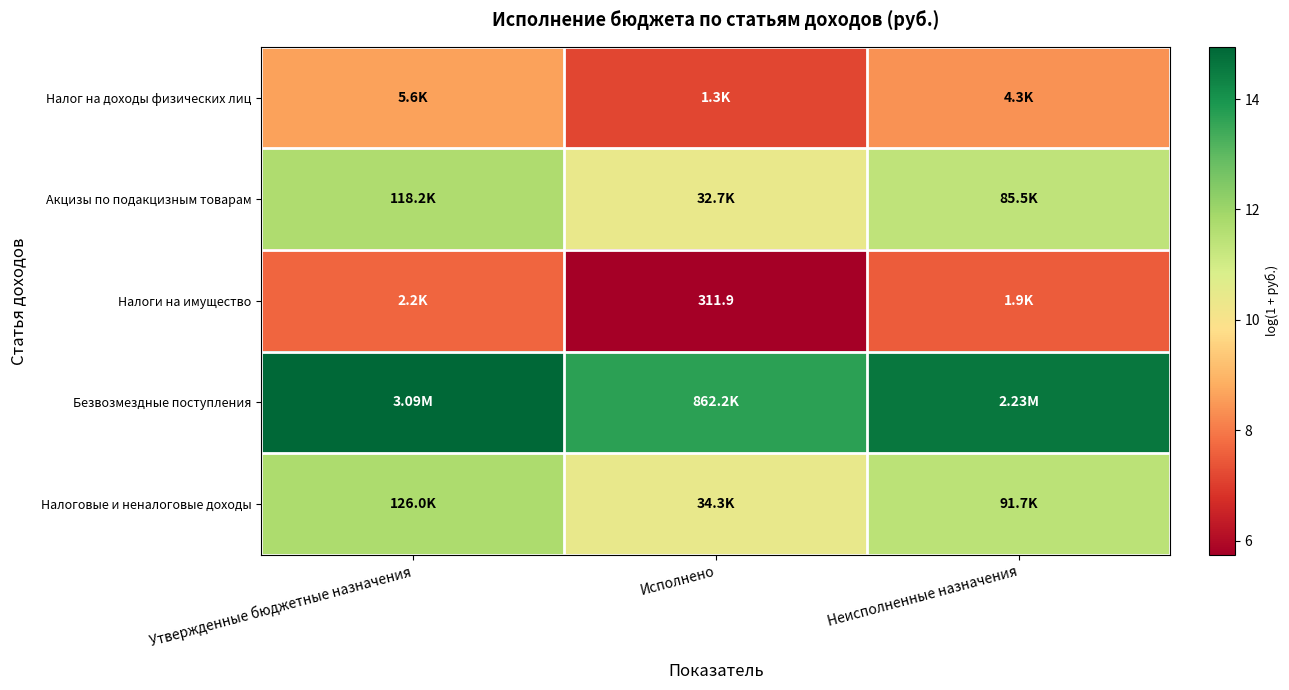

What is the spread (max minus min) of values at Неисполненные назначения?

7.1